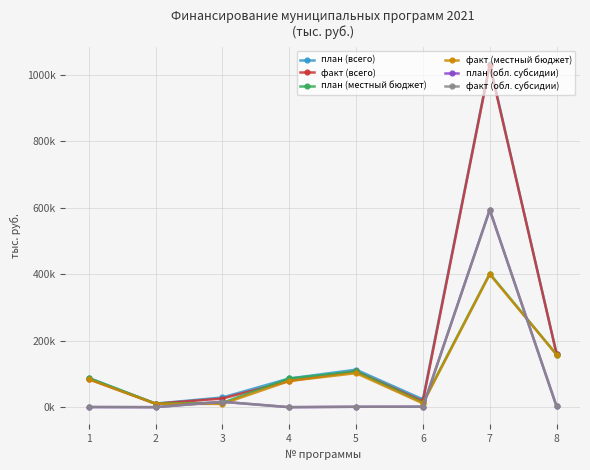

Is this an area chart (filled region under the line)?

No